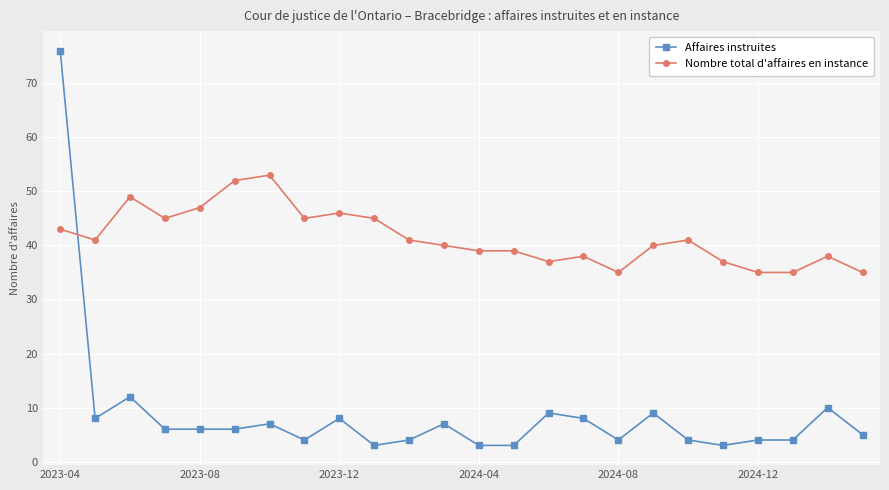

True or false: Nombre total d'affaires en instance has more than 2 points higher than both neighbors.

True